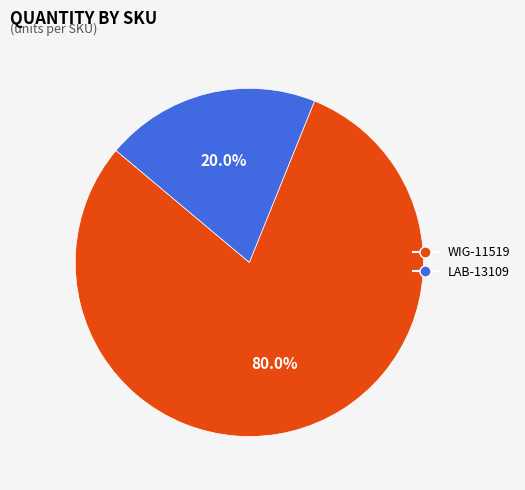

The WIG-11519 slice represents 67% of the pie. True or false?

False